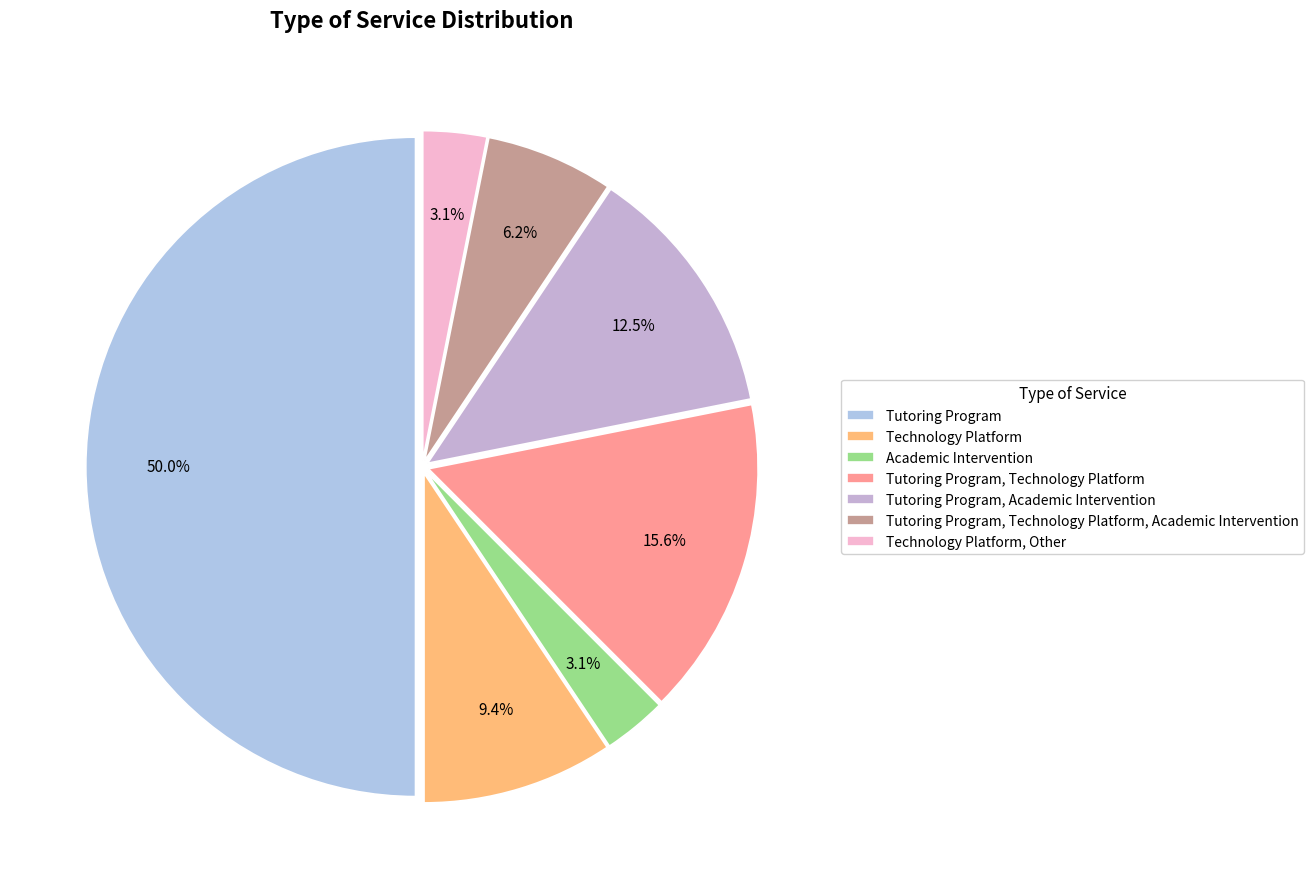

Is it true that Tutoring Program, Academic Intervention is 22% of the pie?

False